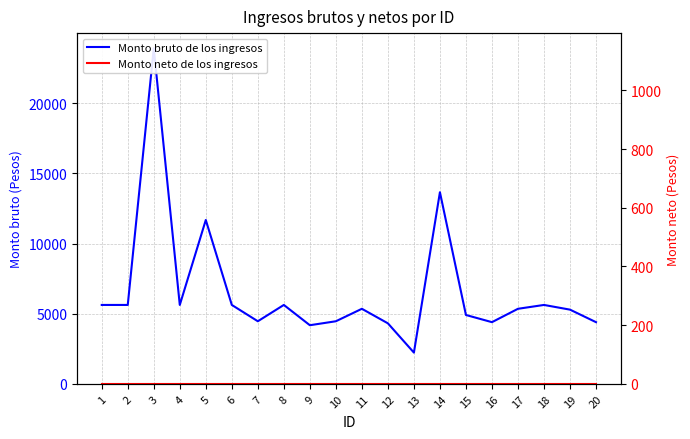

What is the difference between the highest and lowest values at 3?

23903.2